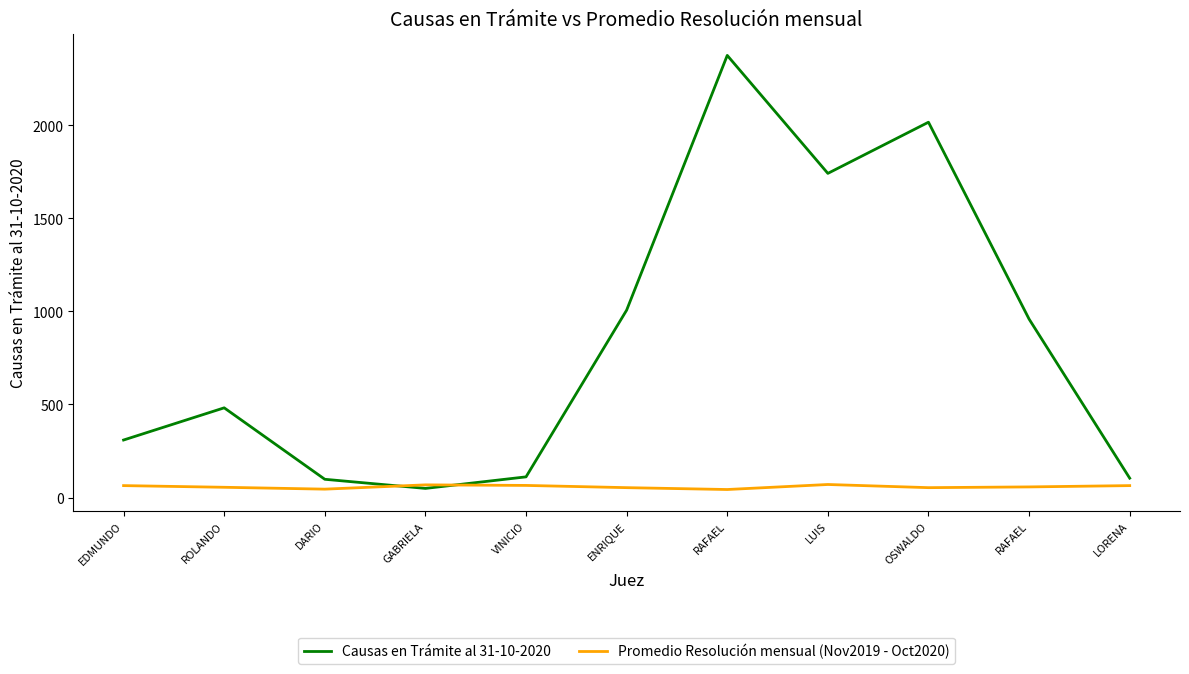

Is it true that Promedio Resolución mensual (Nov2019 - Oct2020) equals 17 at RAFAEL?

False